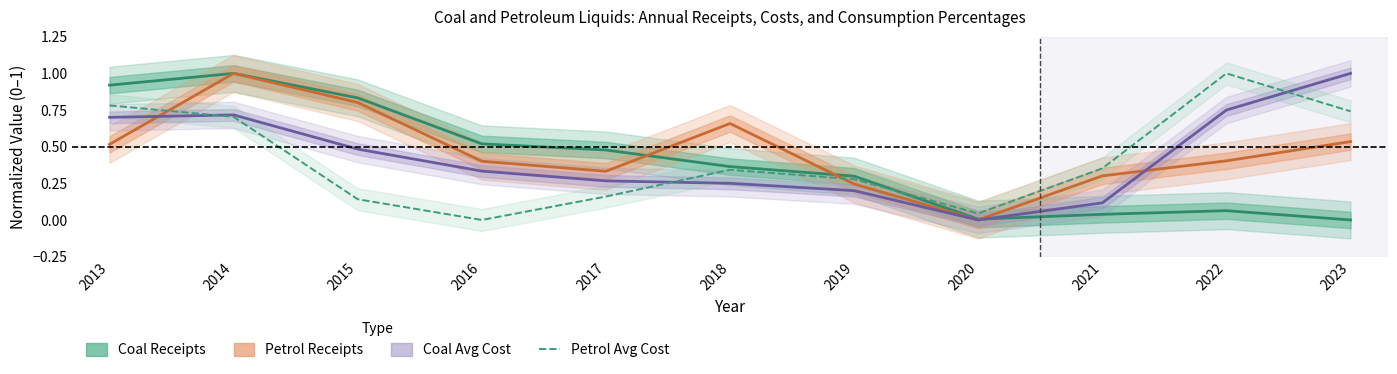

What is the maximum value shown in the chart?

1.0